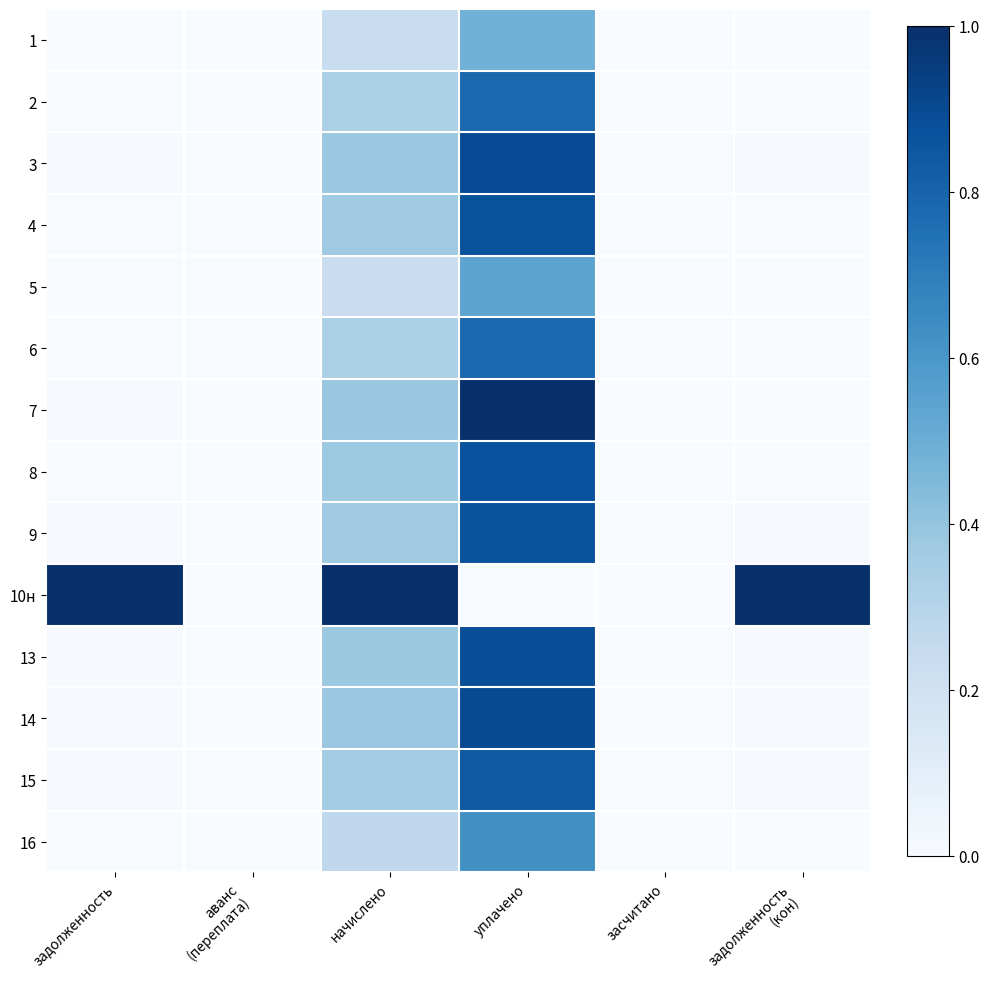

Which has a higher value, засчитано or задолженность
(кон)?

задолженность
(кон)